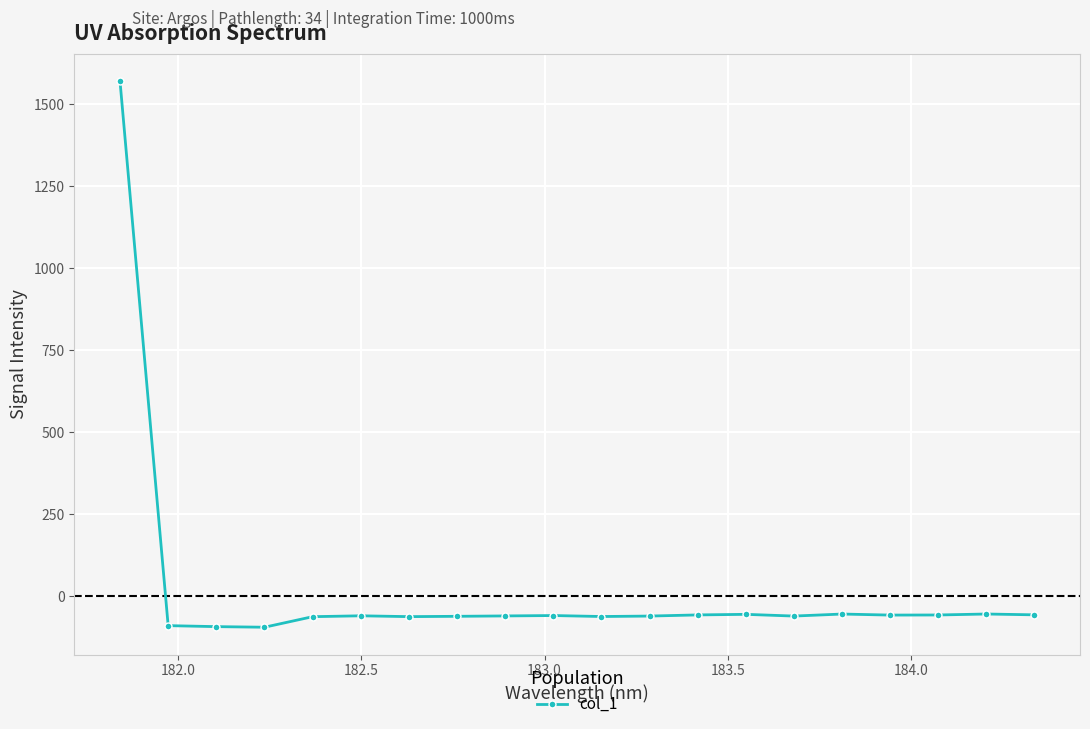

How many values are below -59?

11